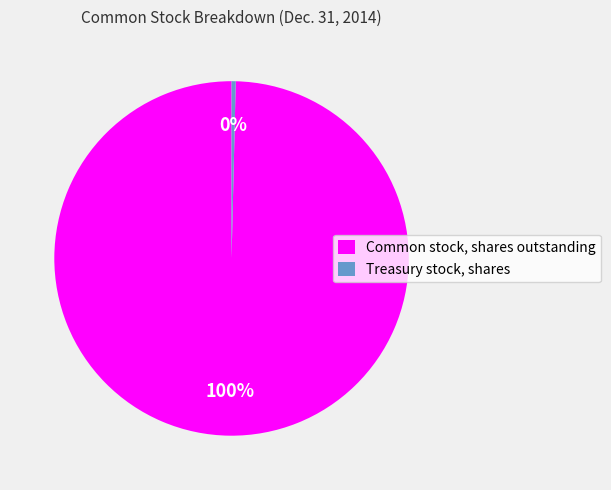

Does Common stock, shares outstanding represent more than half of the total?

Yes